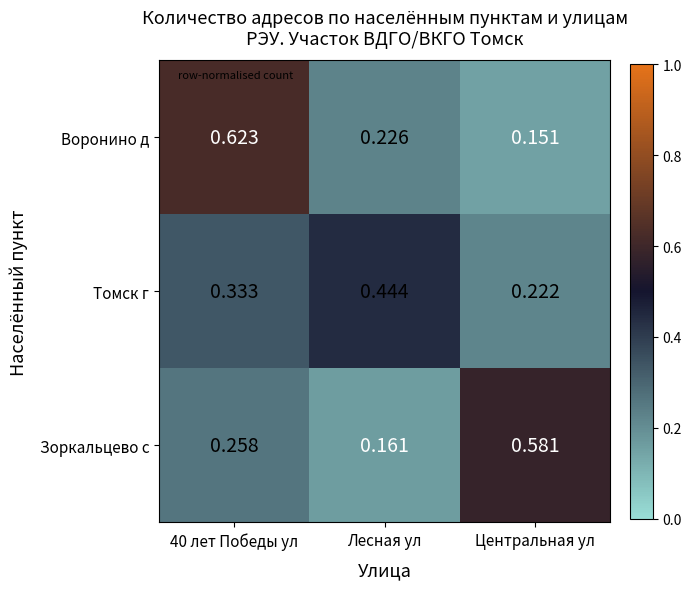

Which category has the lowest value in the Зоркальцево с series?

Лесная ул